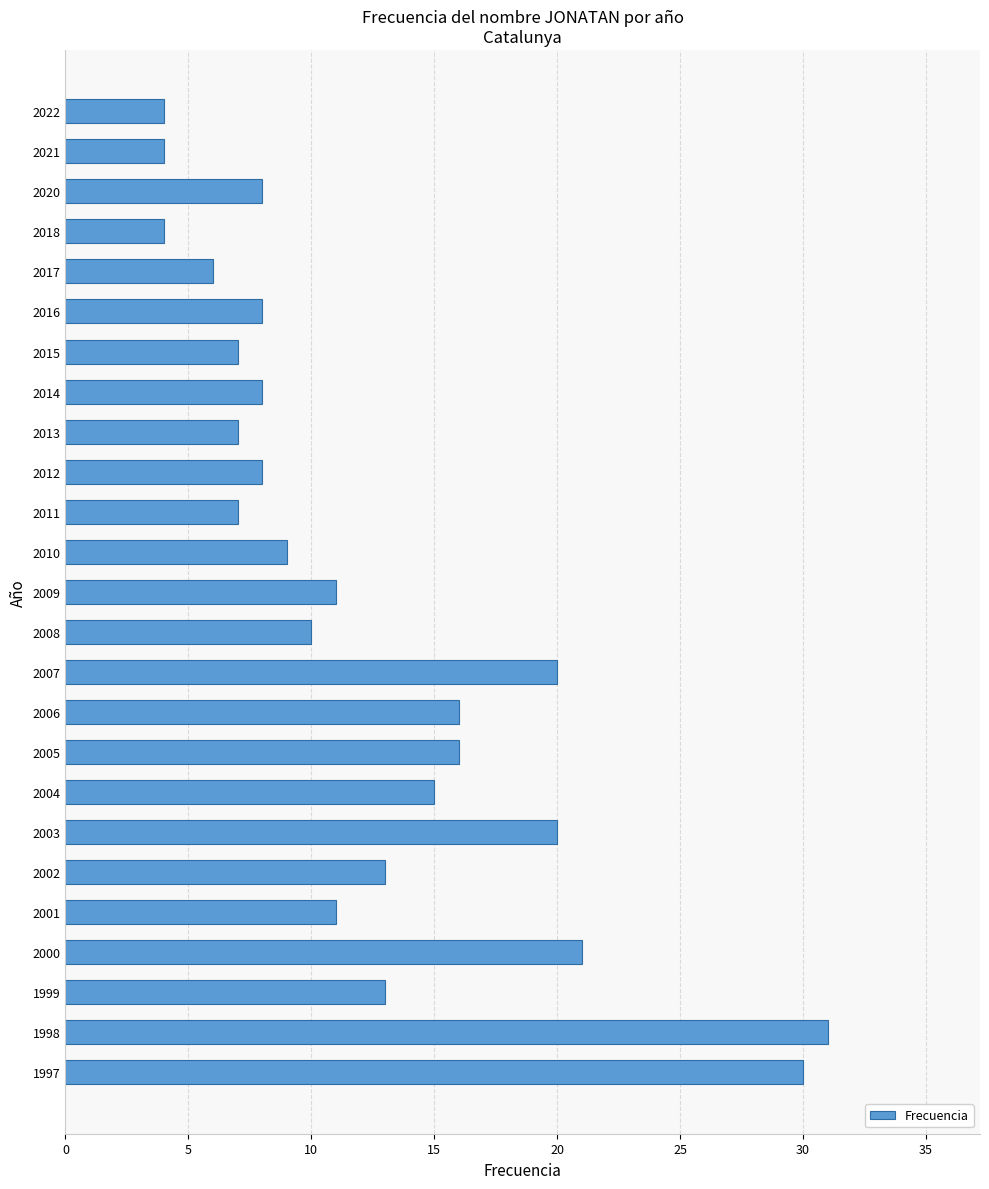

How many series are shown in this chart?

1